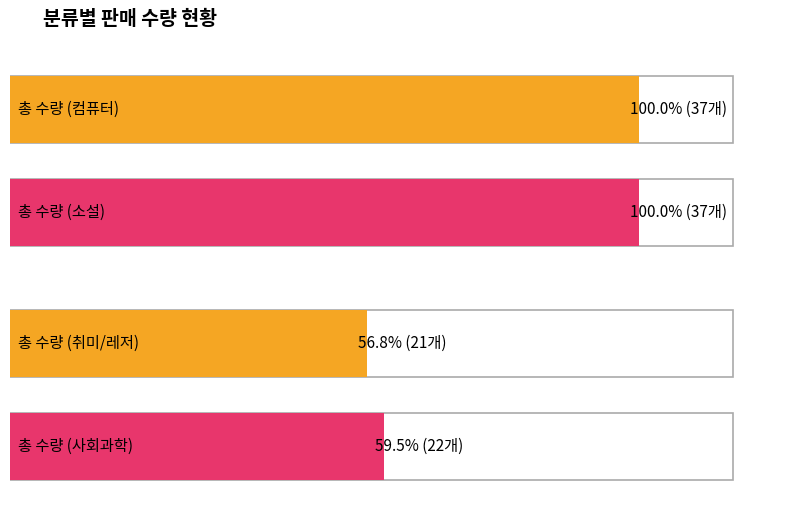

How many bars are there in each group?

4